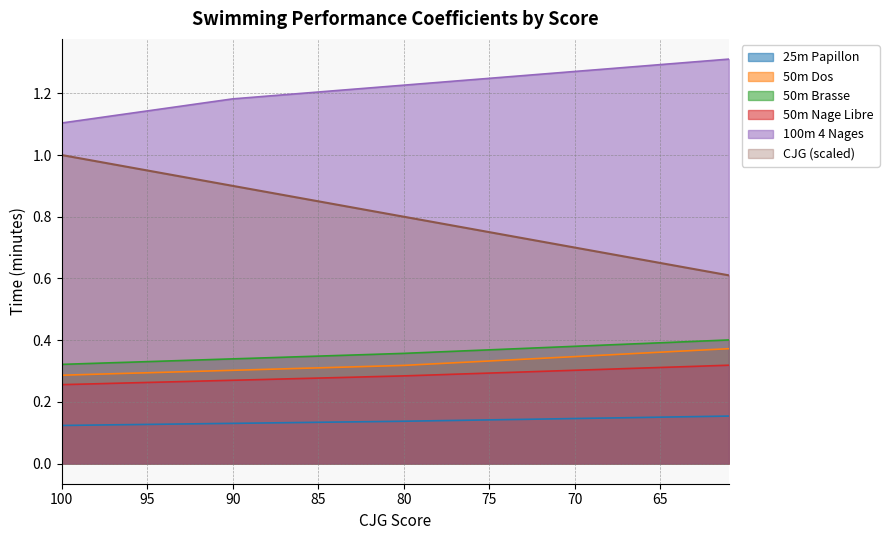

Does the chart display data point markers on the line(s)?

No